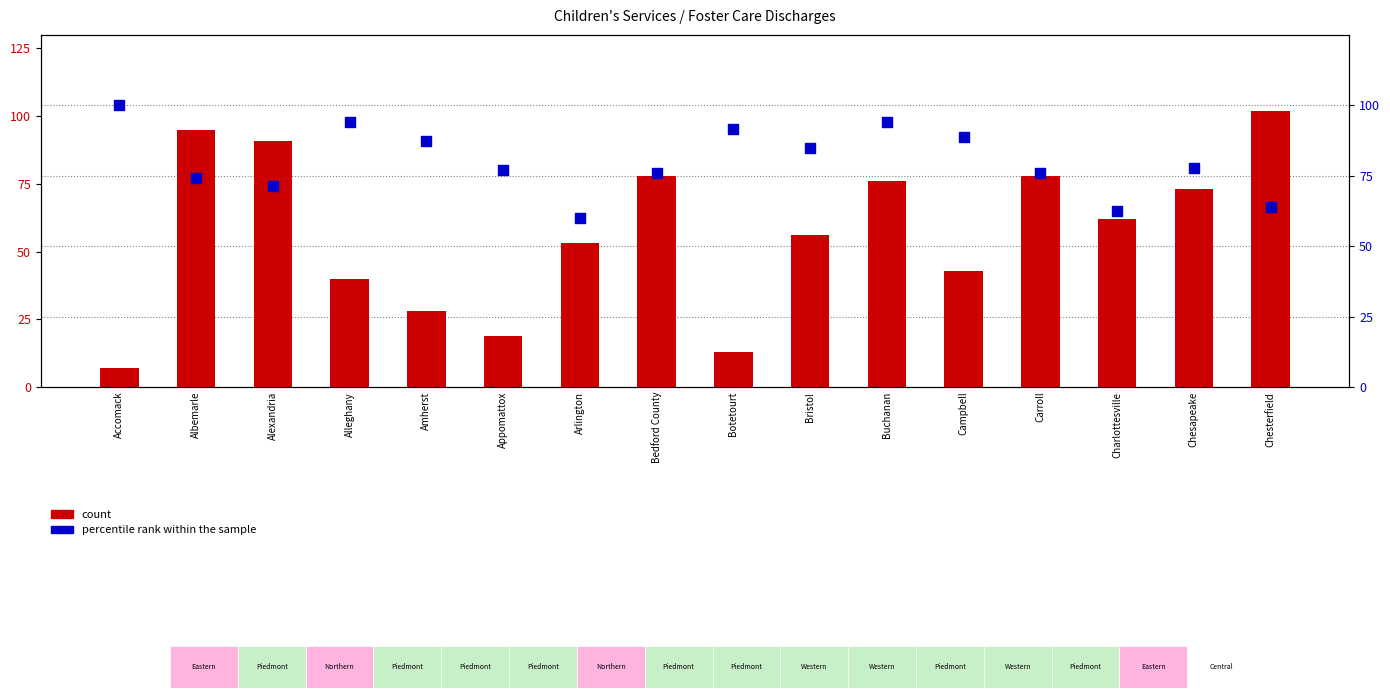

Which series contains the lowest Y value?

count